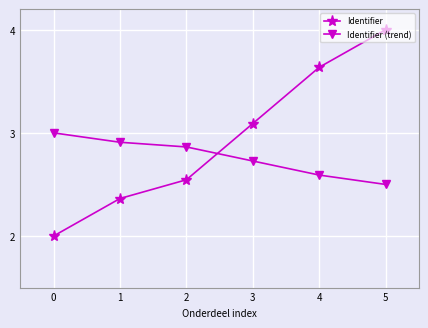

Count the number of categories in the chart.

6